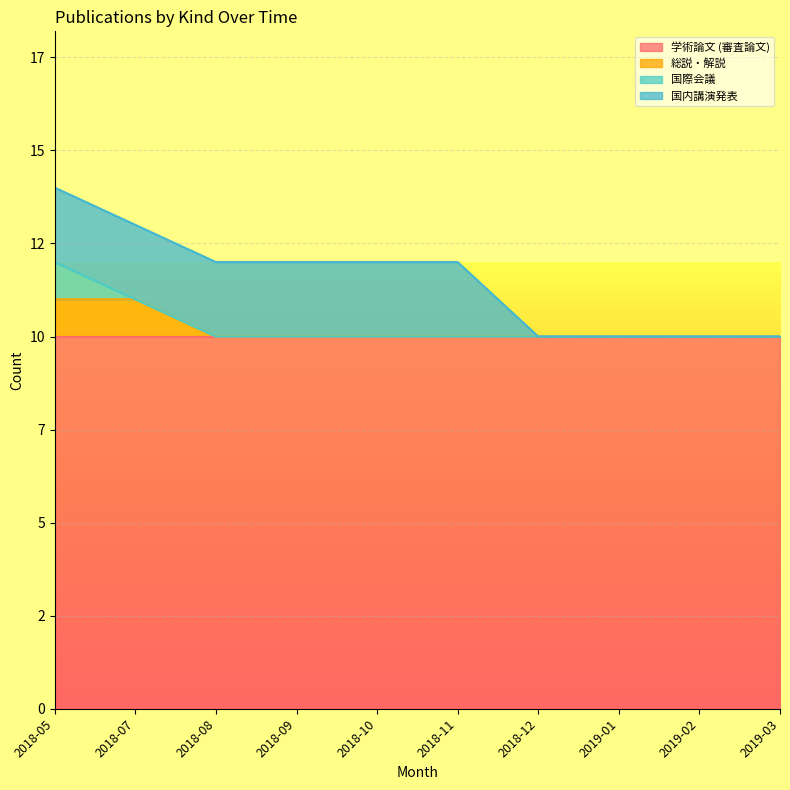

What is the label of the 4th point from the right?

2018-12